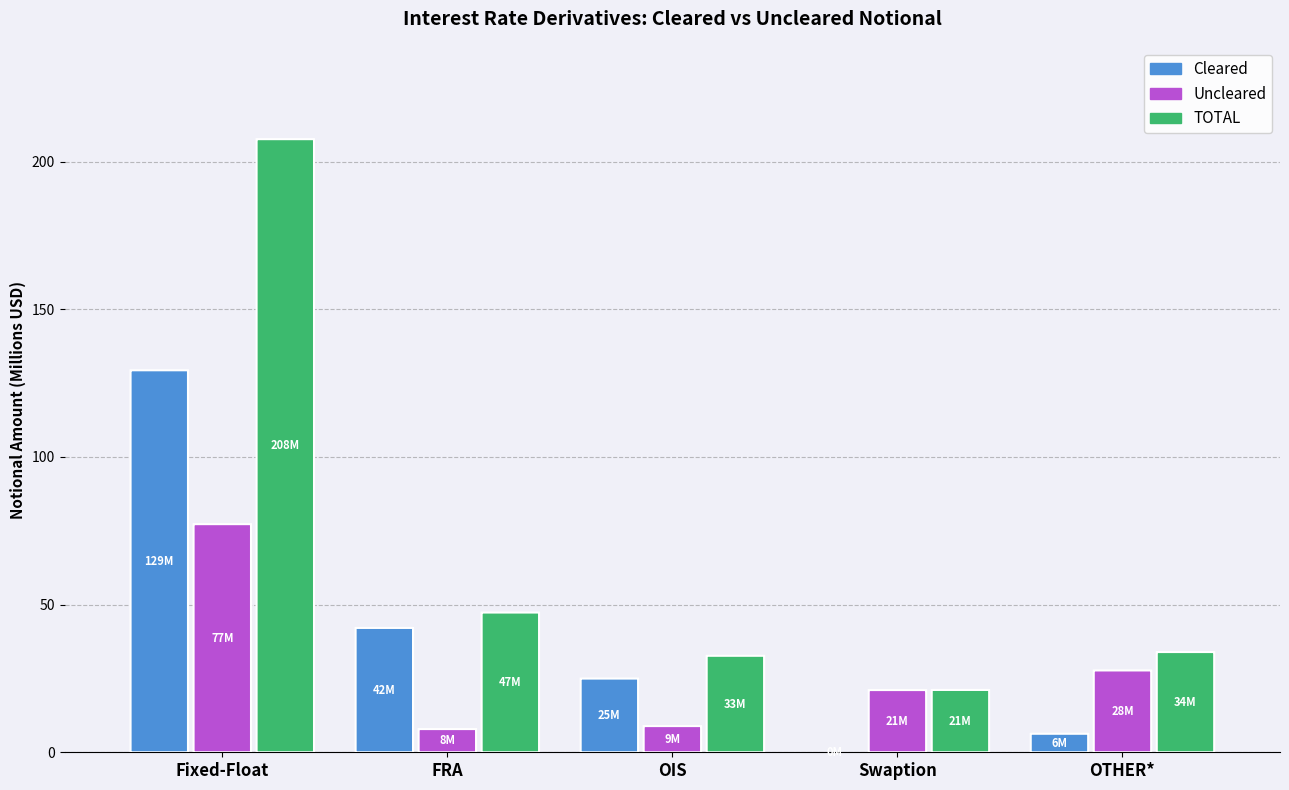

Rank the series by their maximum value, from highest to lowest.

TOTAL, Cleared, Uncleared